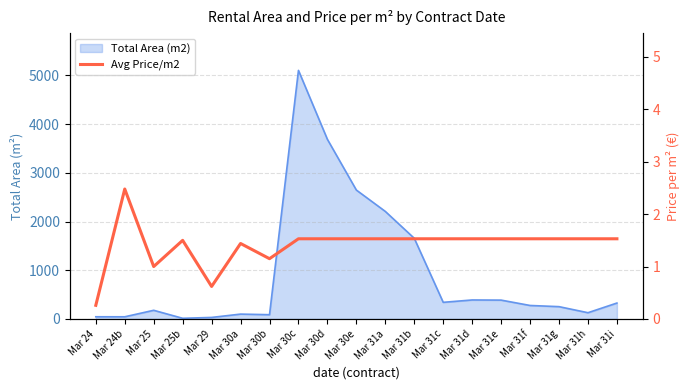

At which category does the data reach its first local peak?

Mar 24b